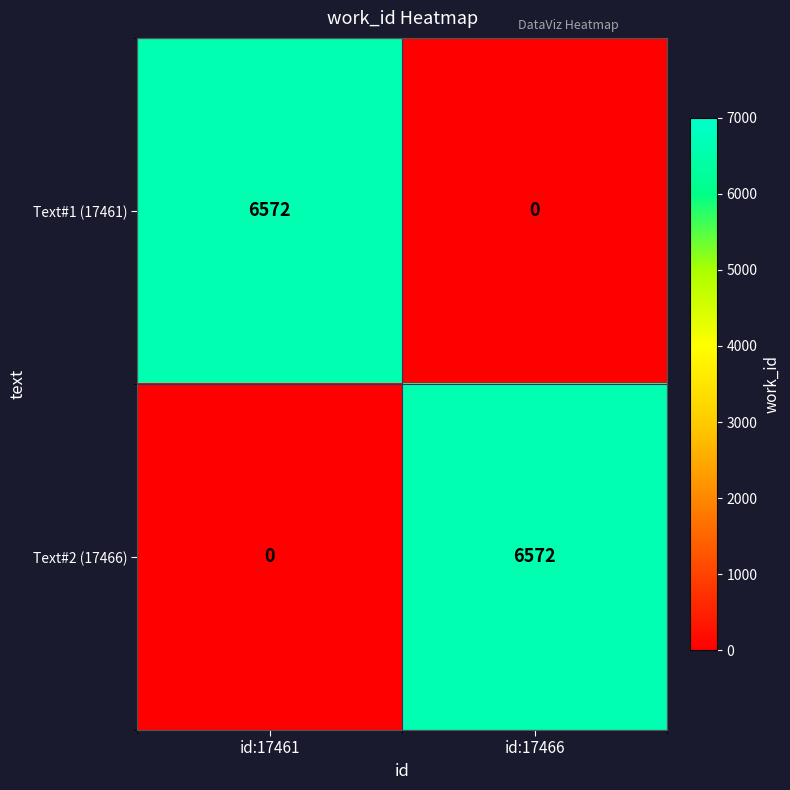

Where is Text#2 (17466) nearest to the value 3286?

id:17461